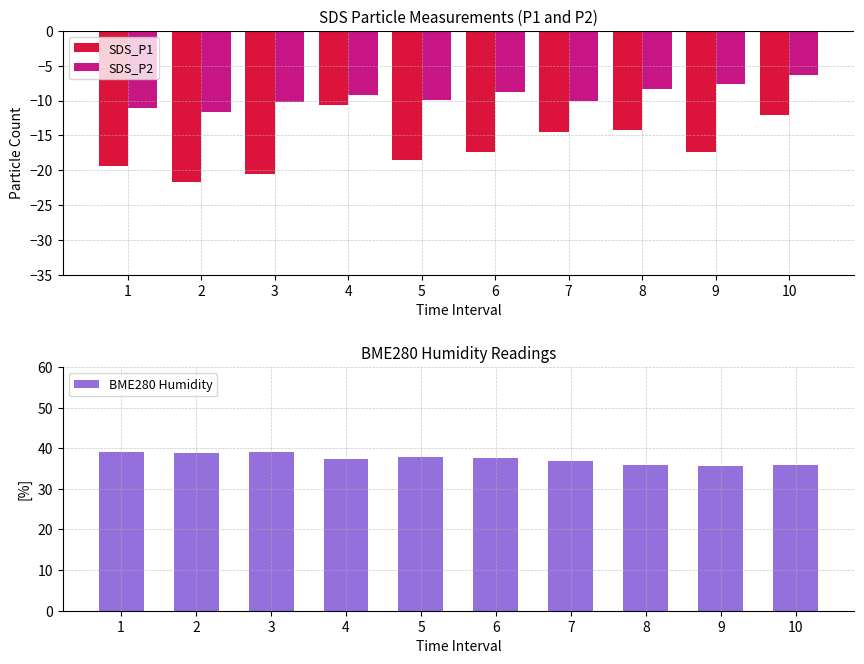

What are all the series names shown in the legend?

SDS_P1, SDS_P2, BME280 Humidity